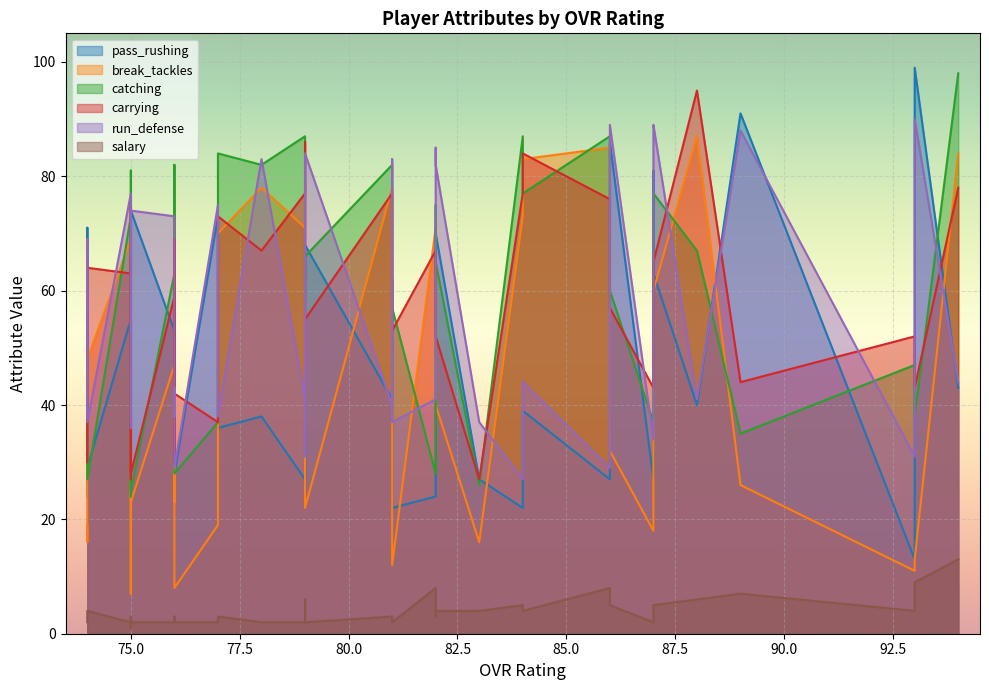

How many lines are shown in the chart?

6